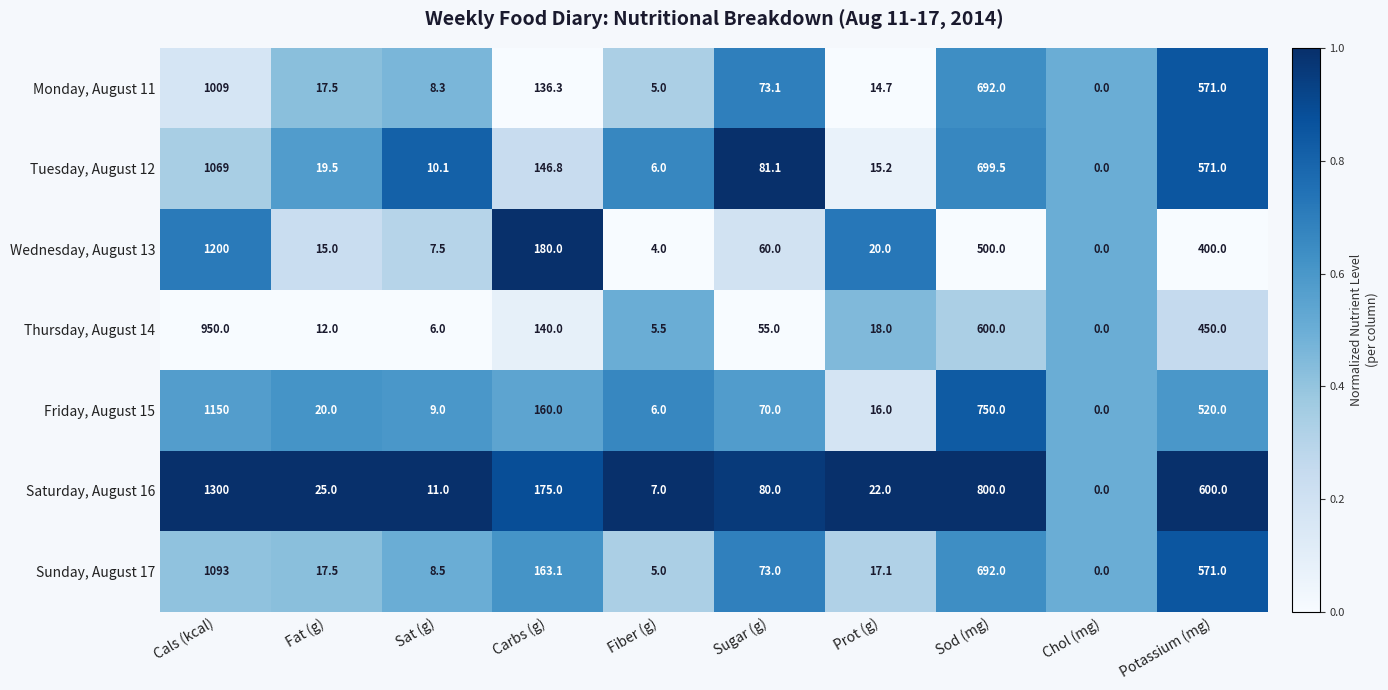

At which category does the chart reach its peak across all series?

Cals (kcal)